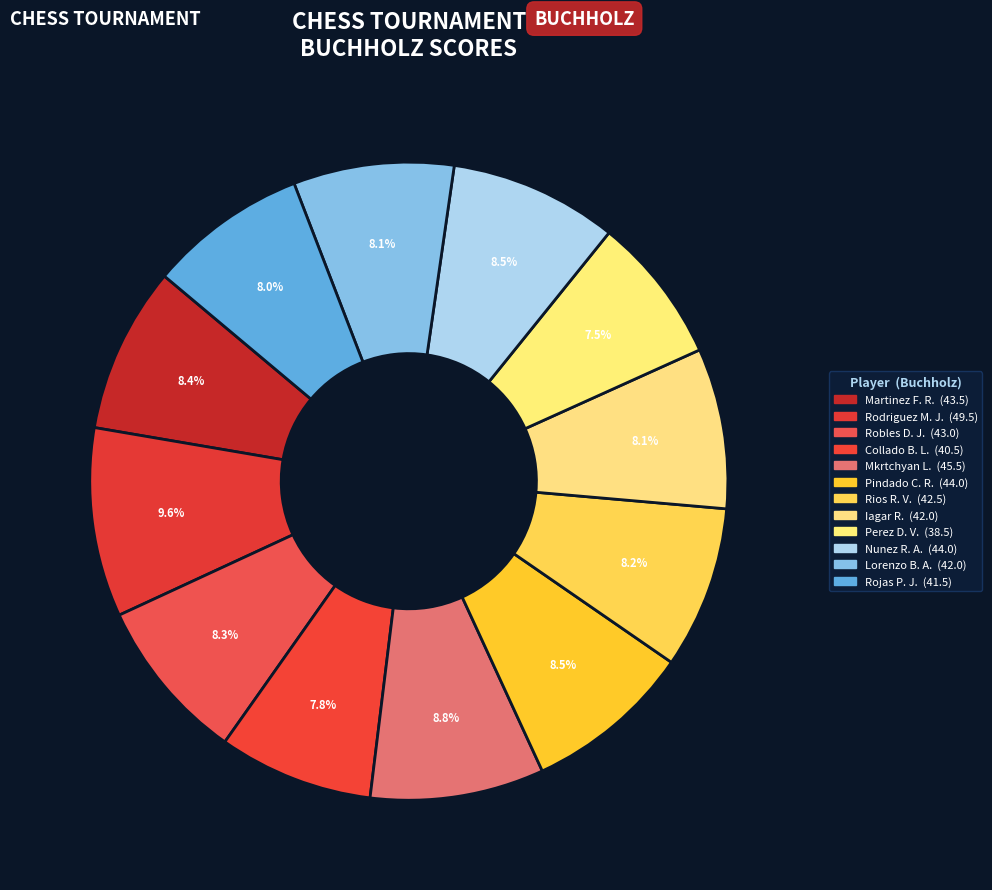

Does any single category account for the majority?

No